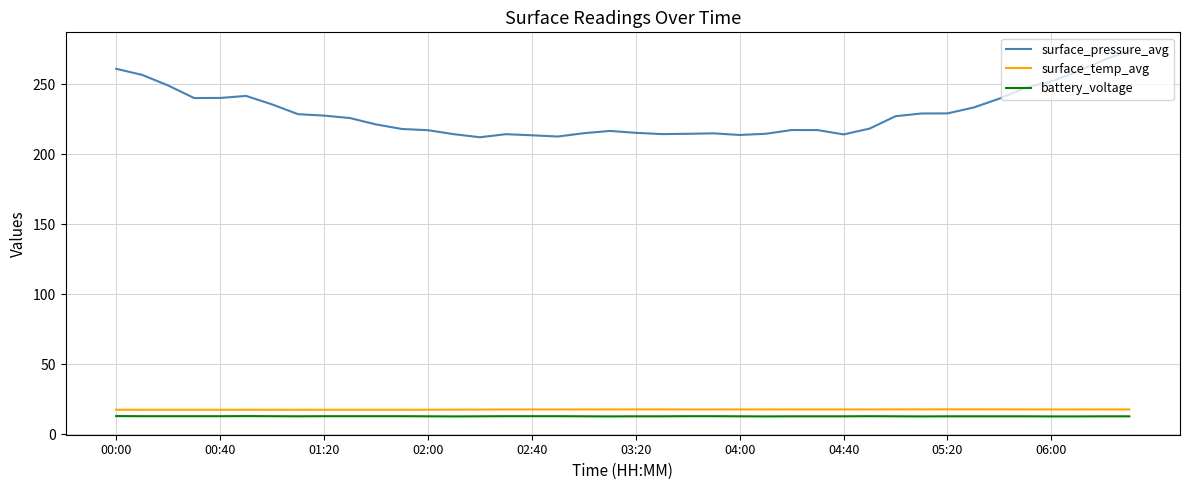

True or false: surface_temp_avg and surface_pressure_avg cross at least once.

False